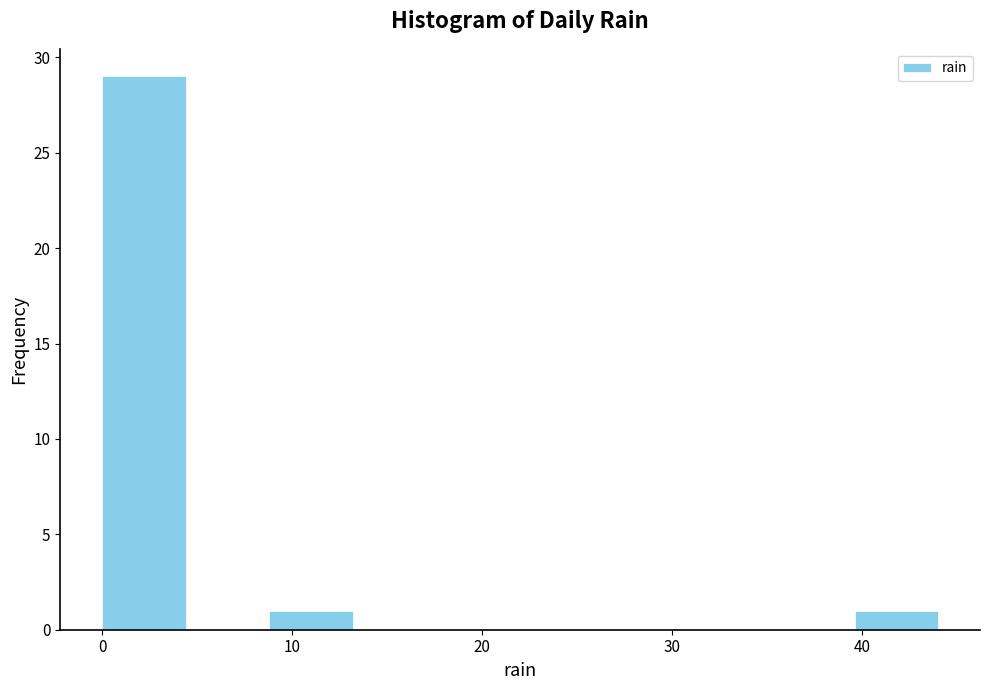

What is the height of the bar covering 0.0 to 4.4 on the x-axis? Neither the bar edges nor the heights are printed on the chart, so give them approximately, as read against the axes.

29